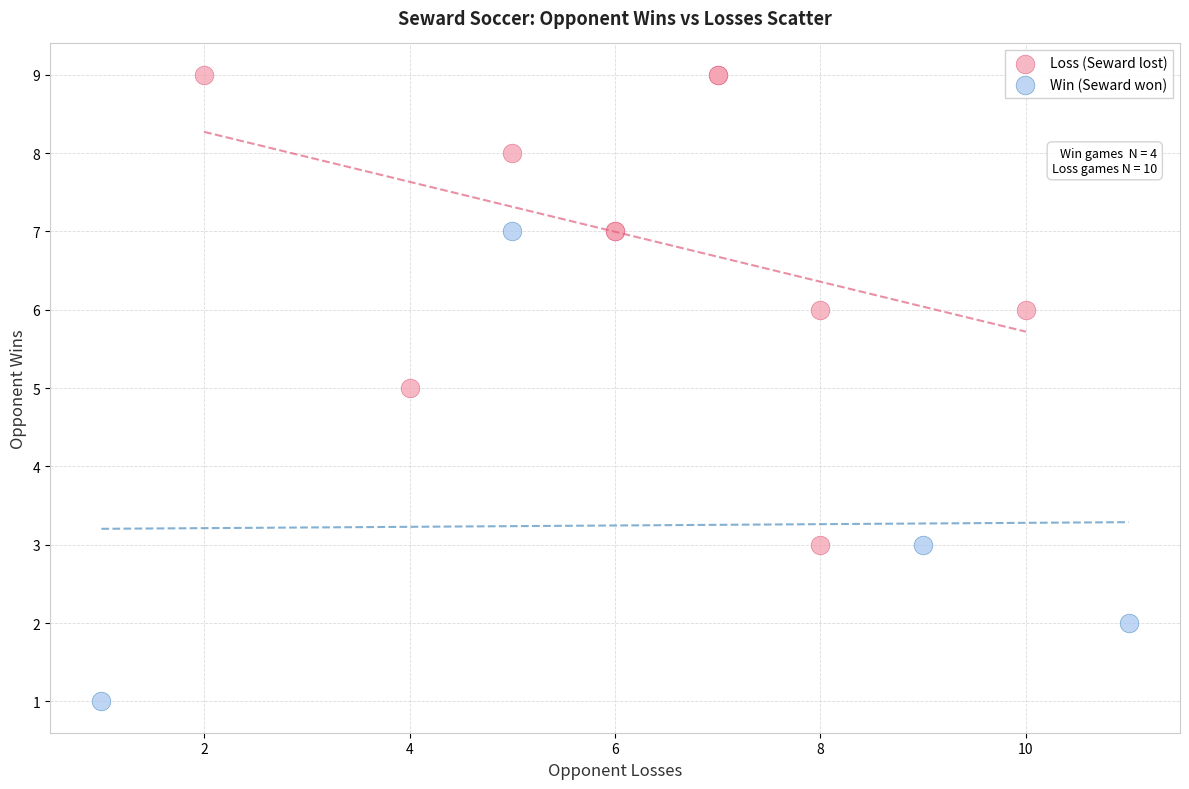

Which series reaches the minimum Y coordinate?

Win (Seward won)